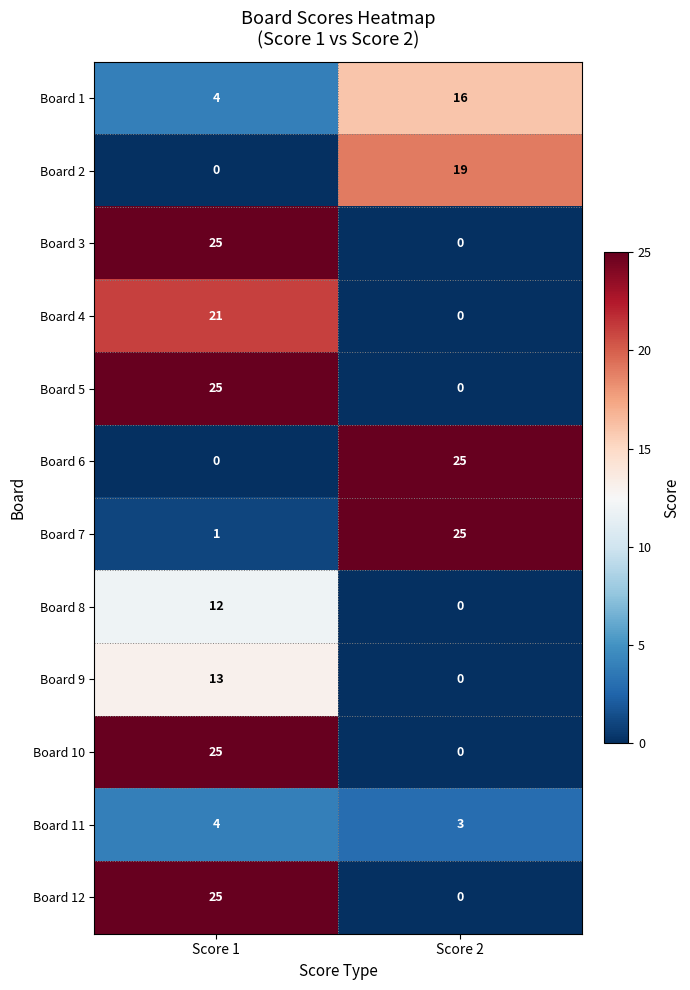

List the labels in order of Board 7 value, smallest first.

Score 1, Score 2